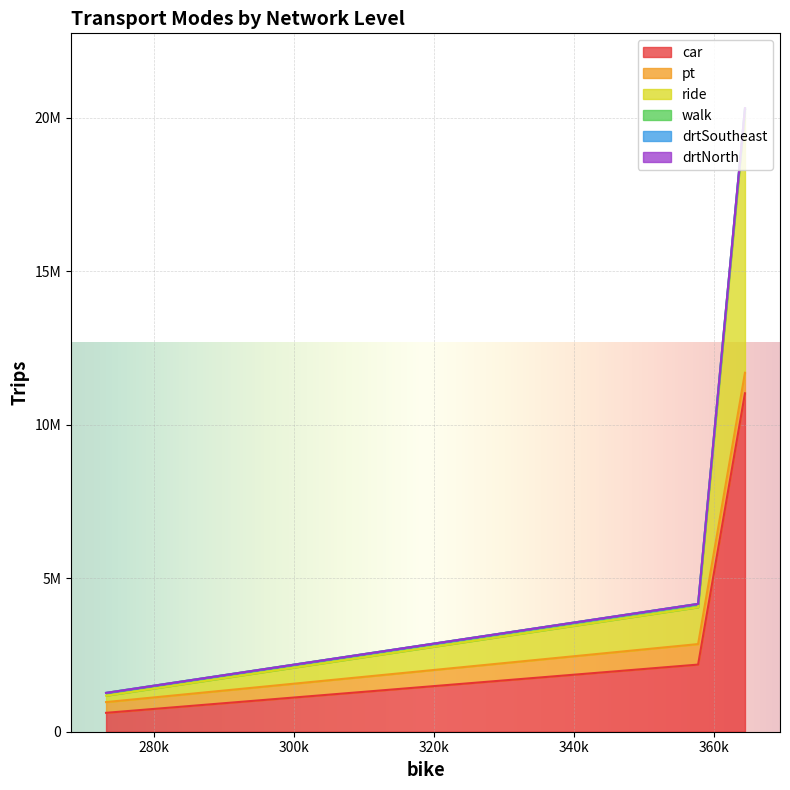

What is the approximate value of car at network, to the nearest 10?

11025730